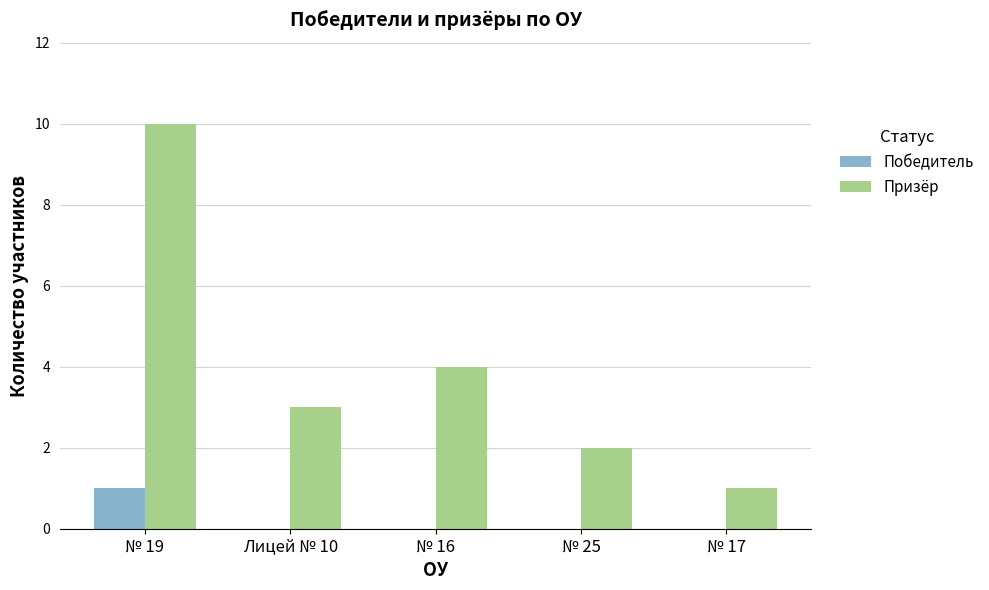

At which label is Призёр closest to 5?

№ 16